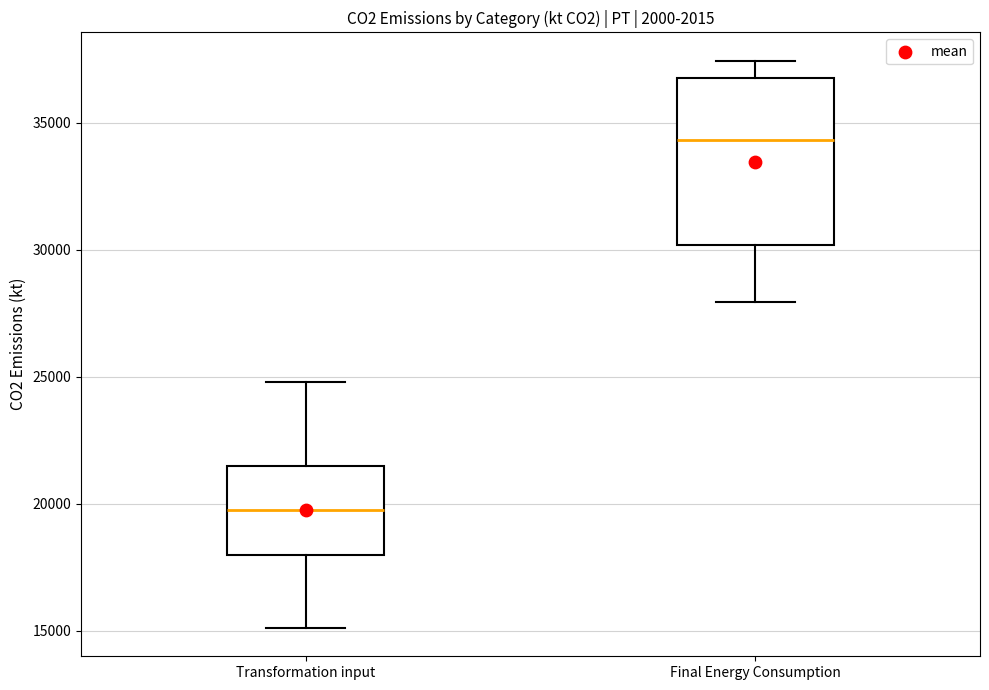

Comparing the boxes themselves (not the whiskers), which one is the tallest?

Final Energy Consumption